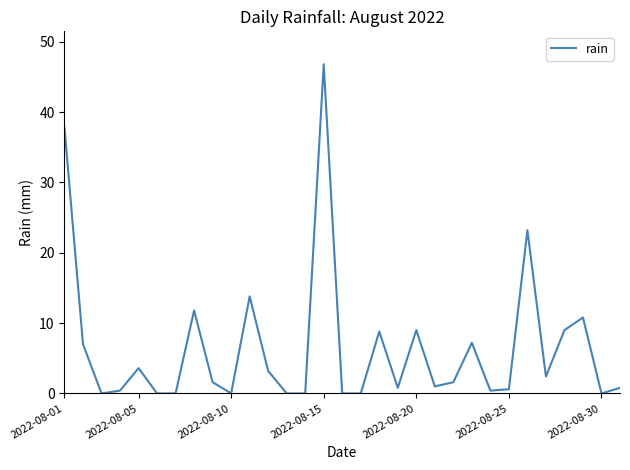

What is the difference between the maximum and minimum values?

46.8